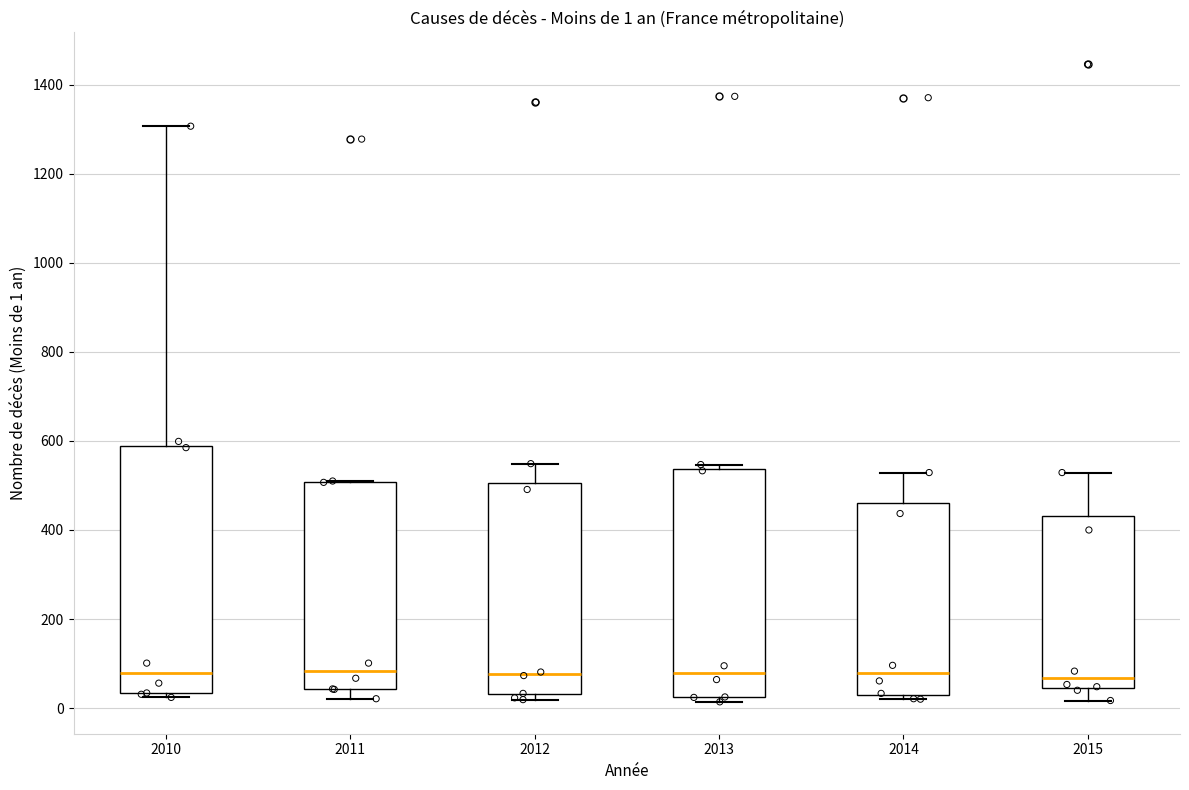

Which box is the tallest, from its lower edge to its upper edge?

2010